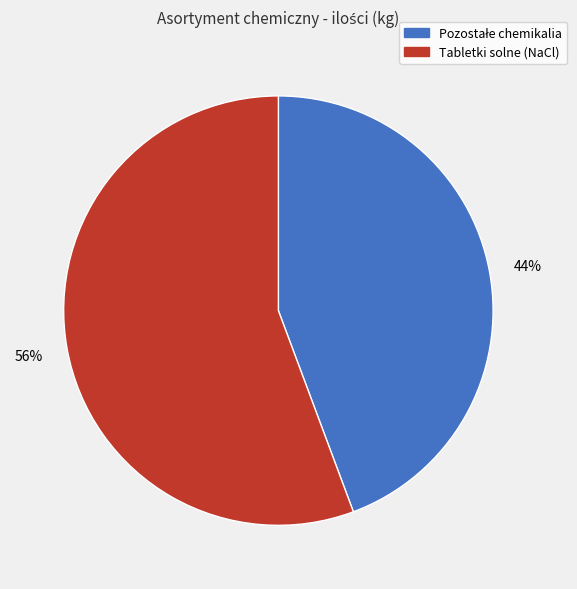

Which slice is the largest?

Tabletki solne (NaCl)